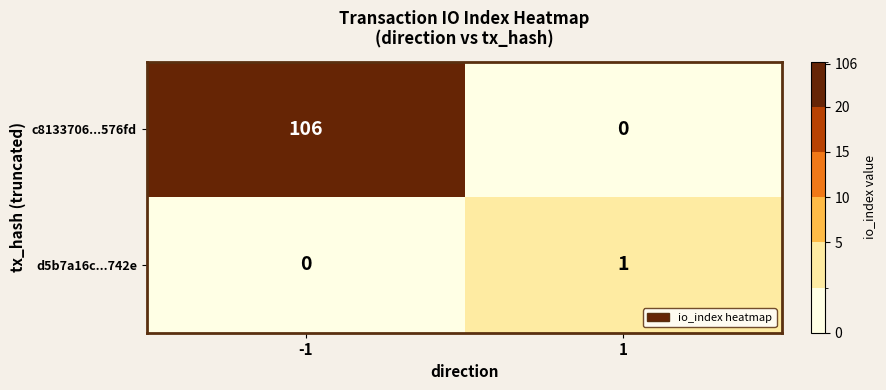

Rank the series at 1 from highest to lowest value.

d5b7a16c...742e, c8133706...576fd